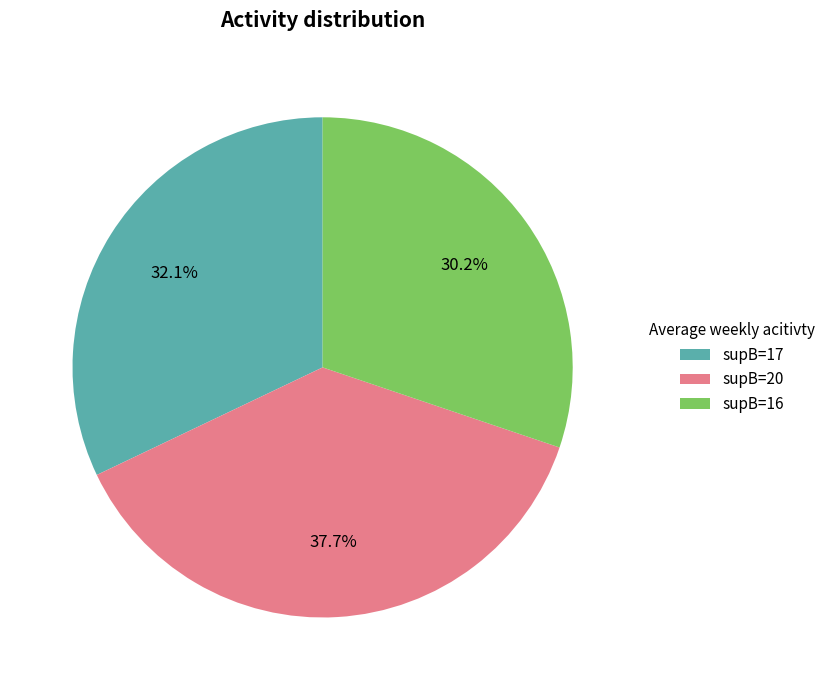

What is the ratio of the value at supB=16 to the value at supB=20?

0.8